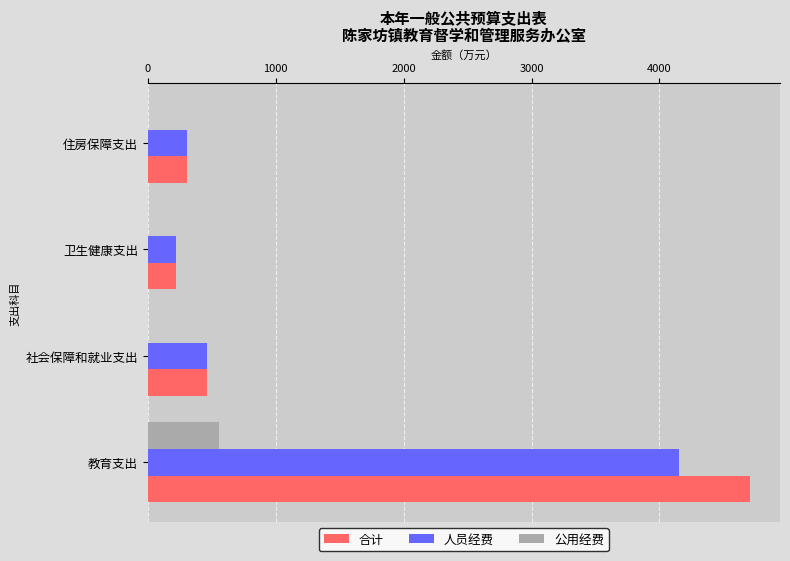

What is the average value of the 合计 series?

1424.5